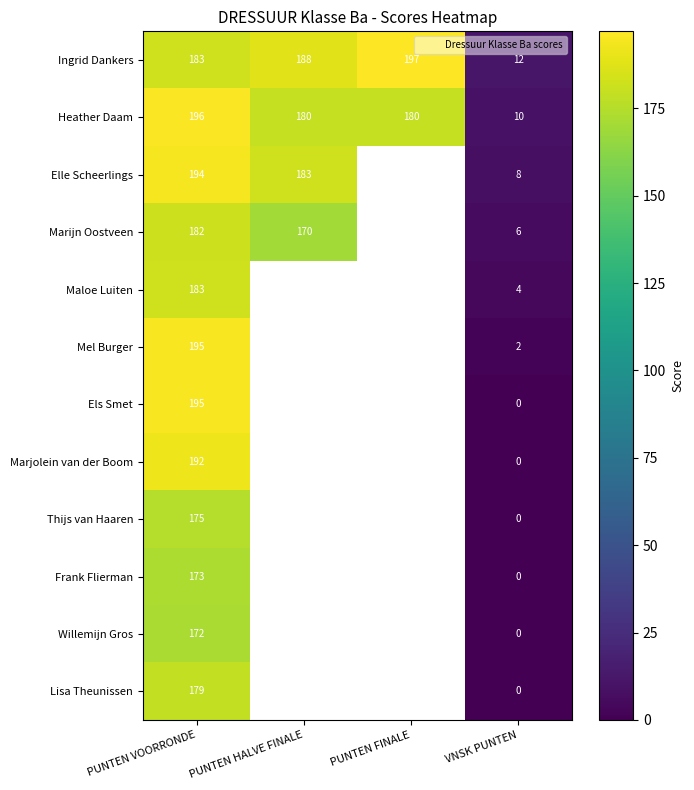

Rank the series by their maximum value, from highest to lowest.

Ingrid Dankers, Heather Daam, Mel Burger, Els Smet, Elle Scheerlings, Marjolein van der Boom, Maloe Luiten, Marijn Oostveen, Lisa Theunissen, Thijs van Haaren, Frank Flierman, Willemijn Gros